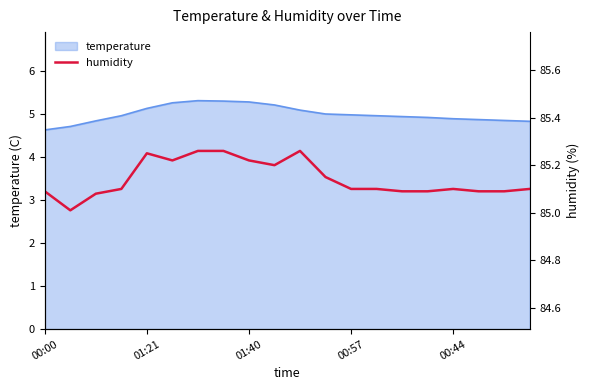

What is the greatest value displayed?

85.3